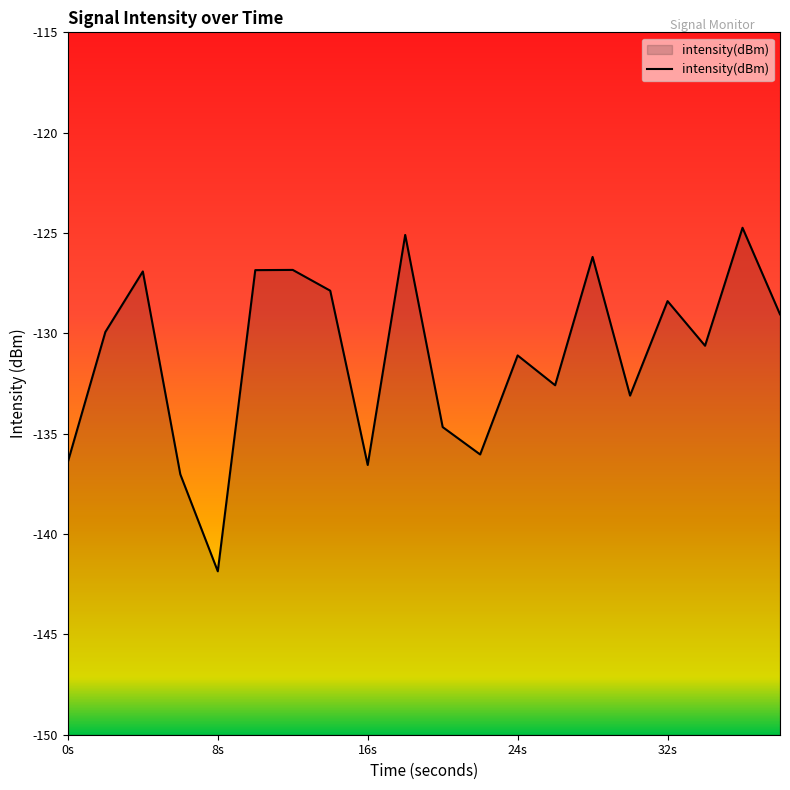

What is the minimum value shown in the chart?

-141.9